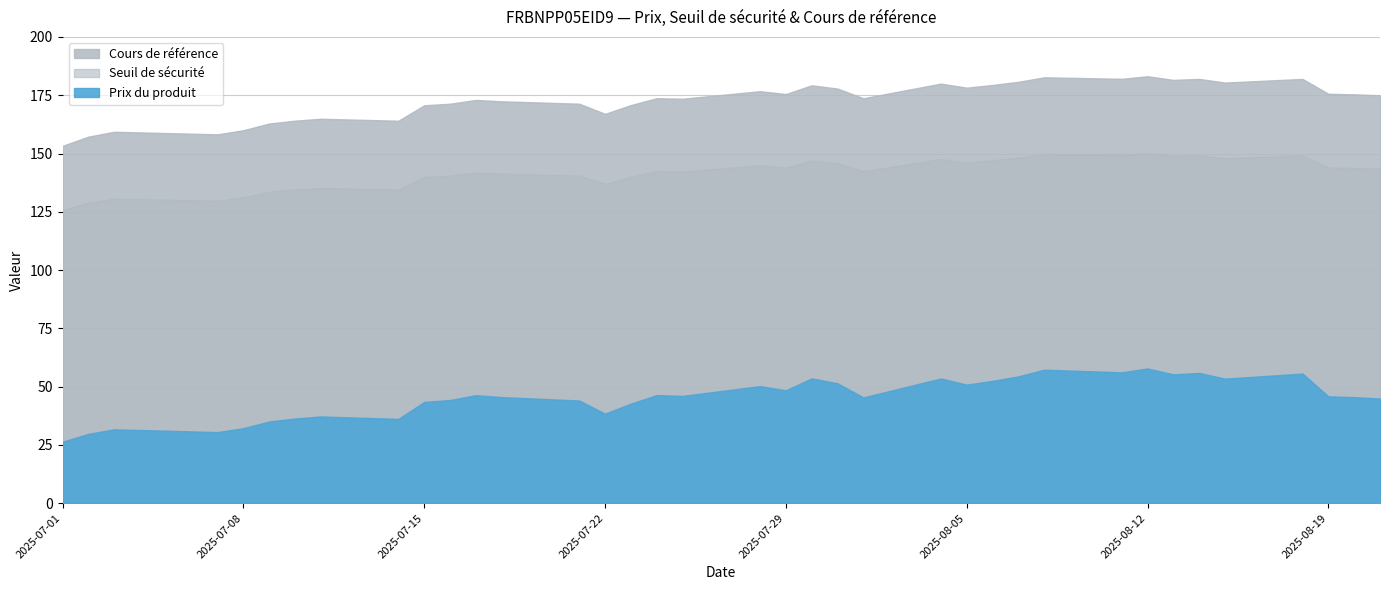

True or false: Seuil de sécurité and Cours de référence cross at least once.

False